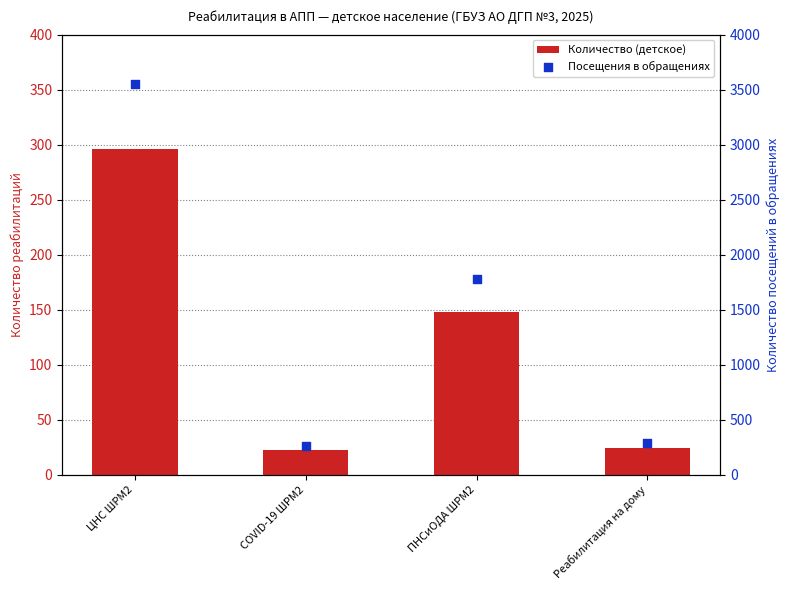

Is the value of Посещения в обращениях at ЦНС ШРМ2 greater than the value of Количество (детское) at Реабилитация на дому?

Yes